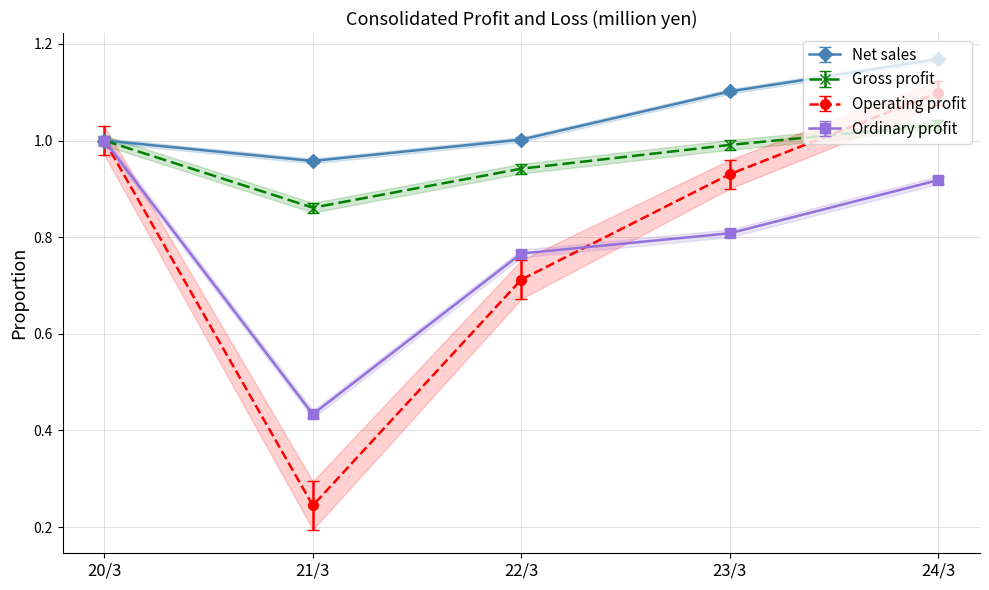

Does the chart have visible grid lines?

Yes